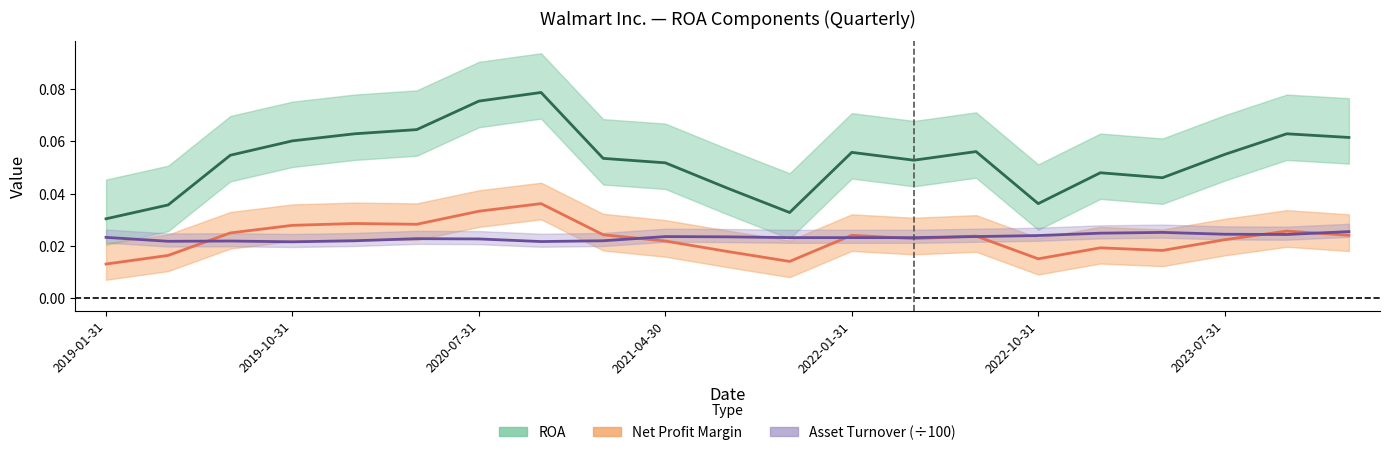

True or false: Net Profit Margin and ROA cross at least once.

False